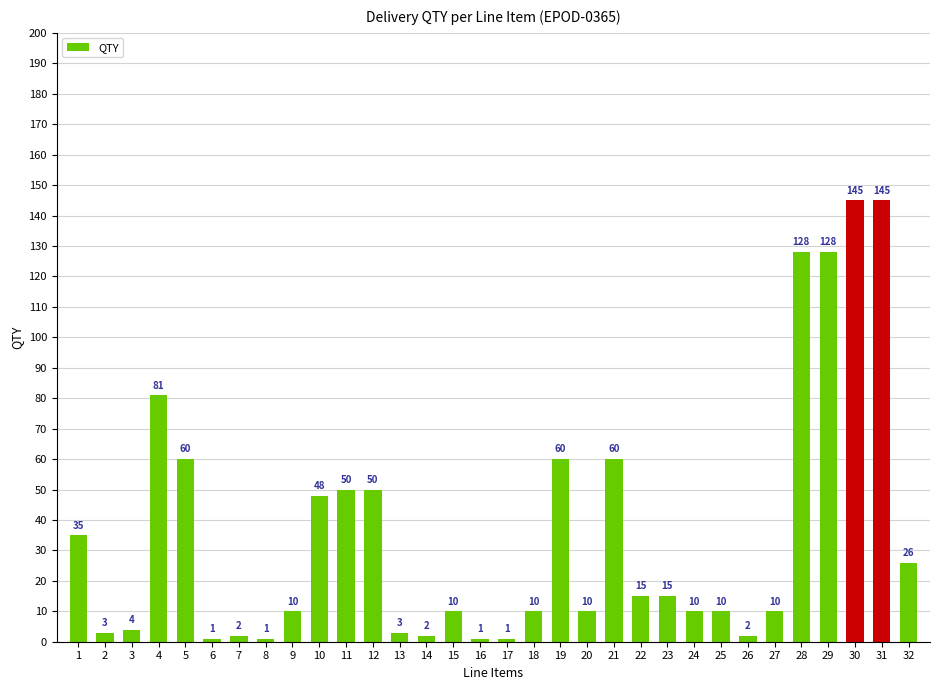

Reading right to left, extract all data points from this chart.

26	145	145	128	128	10	2	10	10	15	15	60	10	60	10	1	1	10	2	3	50	50	48	10	1	2	1	60	81	4	3	35